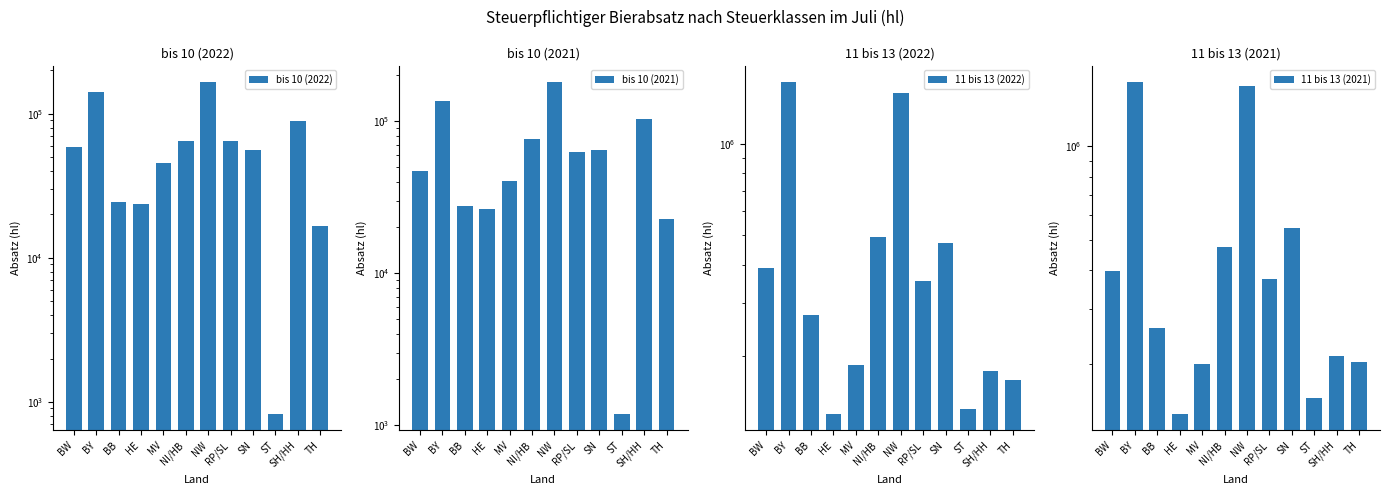

At which label does 11 bis 13 (2021) reach its minimum?

HE